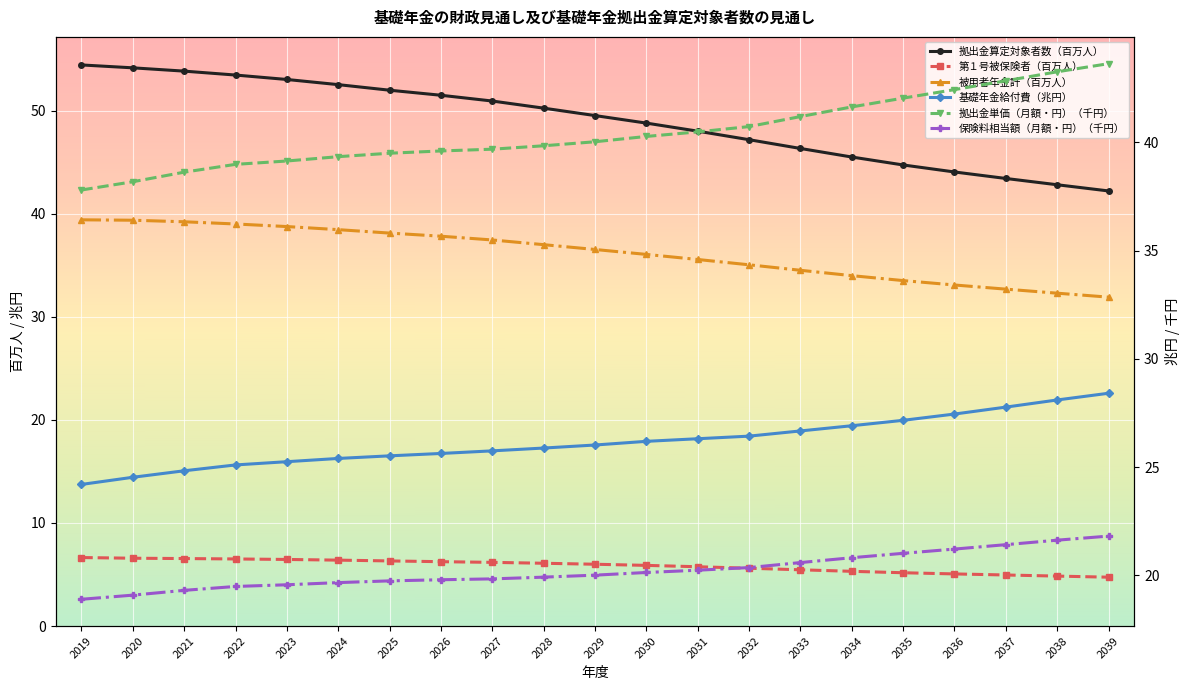

What is the difference between the maximum and minimum values in the 基礎年金給付費（兆円） series?

4.2